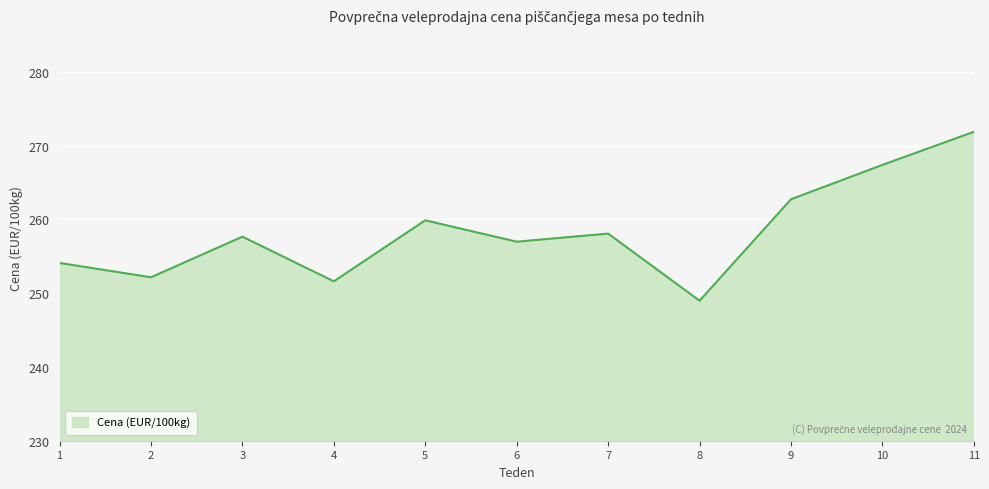

True or false: there are more than 1 points higher than both neighbors.

True